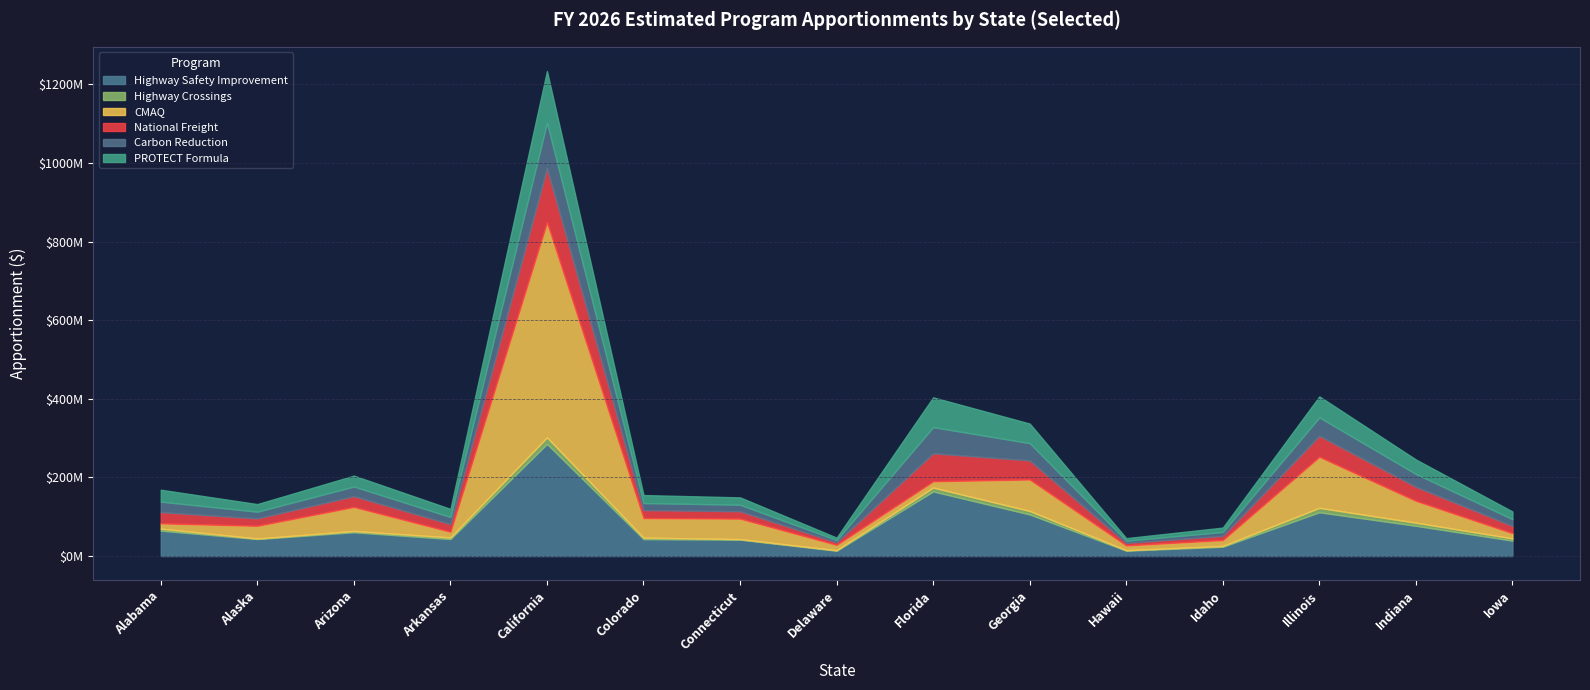

Reading right to left, list all the values displayed in this chart.

Highway Safety Improvement: 39186370	76980270	111381154	23635863	13613511	105839629	164424112	13509708	41677180	43079789	285315978	43289950	60611921	43296461	64739082
Highway Crossings: 5712490	7945421	11306853	1957093	1225000	8853916	9786171	1225000	1377663	3673853	16625715	4012944	3184003	1225000	5047891
CMAQ: 13321601	55568150	129845950	15112616	12217075	80138346	16036990	13753887	52178464	49884368	547332051	14523140	61184516	32456177	13454574
National Freight: 18448957	35769237	53371185	10737014	6349164	48470730	71124065	6350093	18854550	20302812	137780405	19435635	27466023	18822762	28480256
Carbon Reduction: 17174981	32486285	46931353	9789971	5676116	43873263	66639962	5636409	16469596	17884484	115500548	18094587	24403600	17030616	26695331
PROTECT Formula: 19529184	36939234	53364311	11131899	6454151	49887043	75774412	6409001	18727111	20335940	131332398	20574842	27748641	19365031	30354504